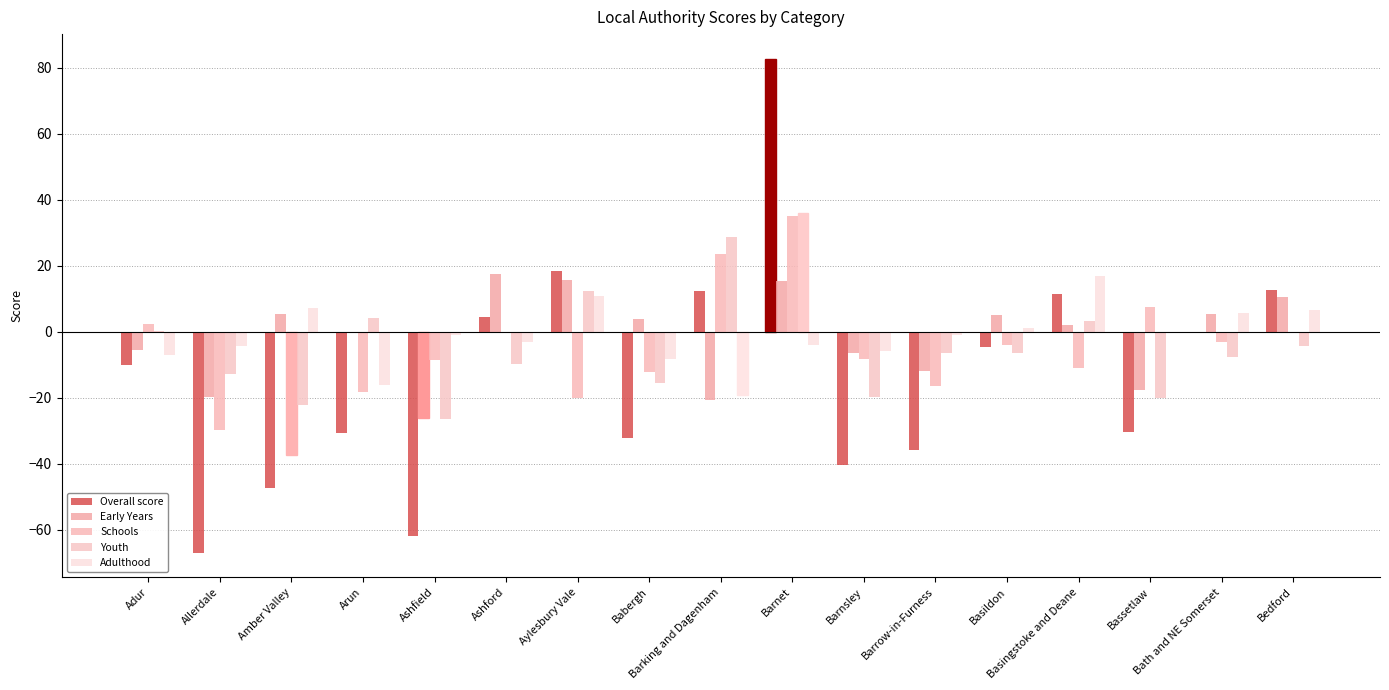

What is the difference between the Early Years values at Babergh and Bassetlaw?

21.5